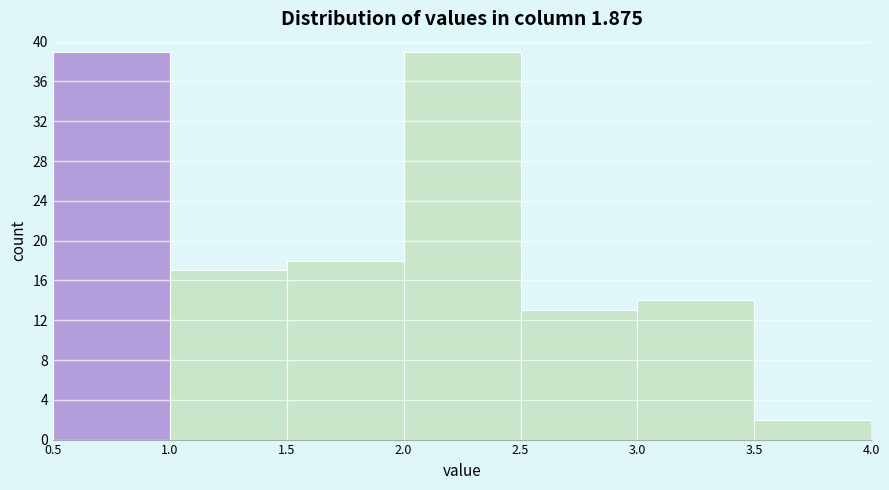

Reading left to right, transcribe this chart: for each bar, give the range it covers on the x-axis and its height. The values are not printed on the chart, so give them approximately, as read against the axis.

0.5 to 1.0: 39
1.0 to 1.5: 17
1.5 to 2.0: 18
2.0 to 2.5: 39
2.5 to 3.0: 13
3.0 to 3.5: 14
3.5 to 4.0: 2